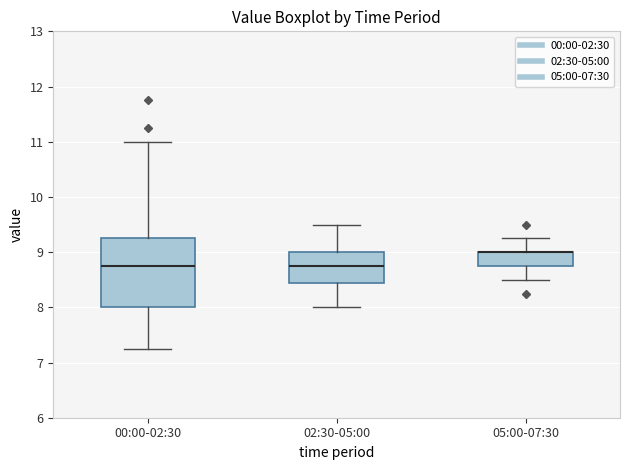

Comparing the boxes themselves (not the whiskers), which one is the tallest?

00:00-02:30